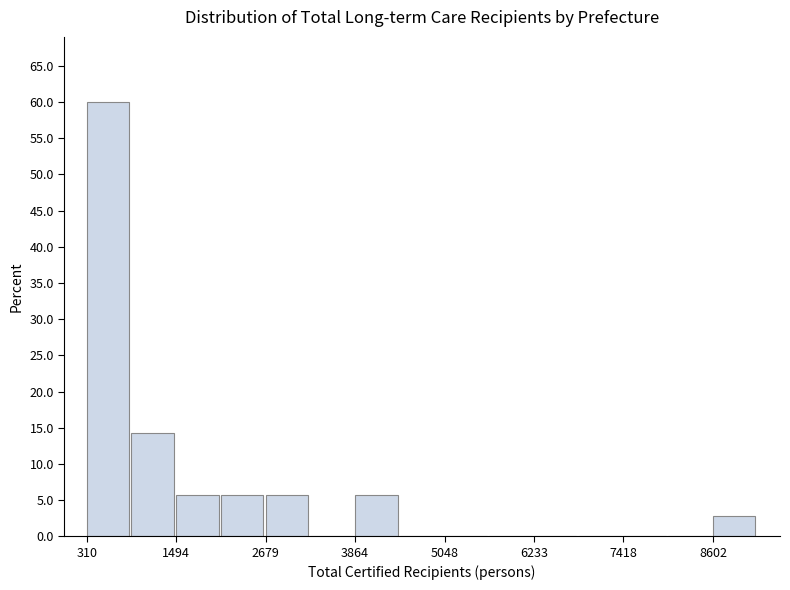

Read against the x-axis, roughly where is the centre of the tallest bar?

600